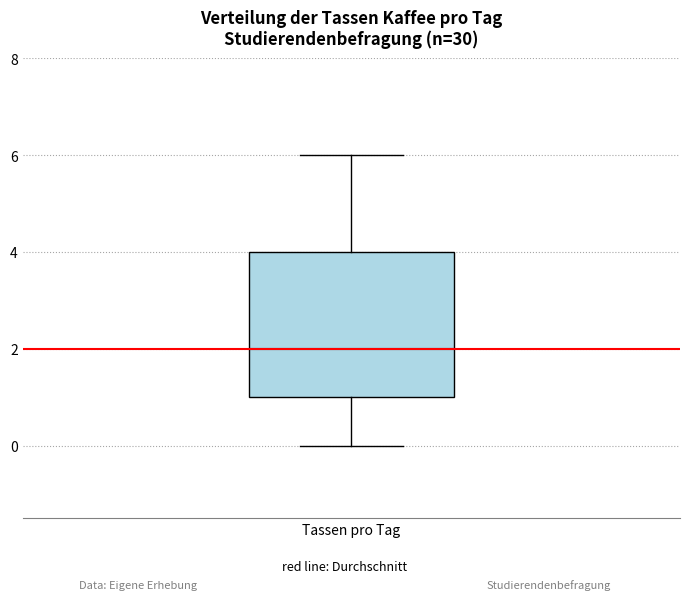

Where does the median line of the box for Tassen pro Tag sit on the y-axis? The values are not printed on the chart, so give them approximately, as read against the axis.

2